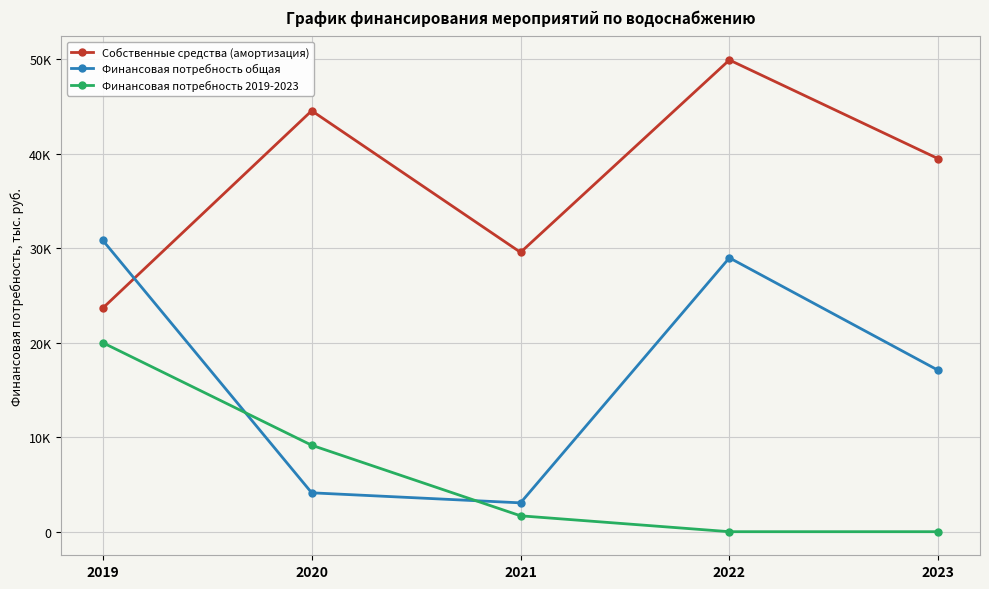

Reading left to right, transcribe all the data shown in this chart.

Собственные средства (амортизация): 23675.3	44561.1	29570.3	49933.4	39481.0
Финансовая потребность общая: 30833.3	4115.8	3052.6	28990.0	17081.7
Финансовая потребность 2019-2023: 20000.0	9151.4	1681.9	0.0	0.0